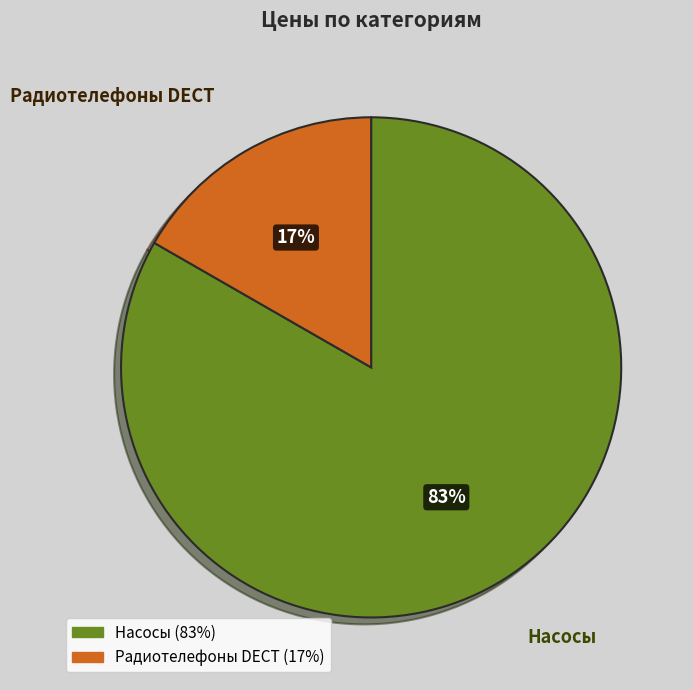

Which category has the smallest portion of the pie?

Радиотелефоны DECT